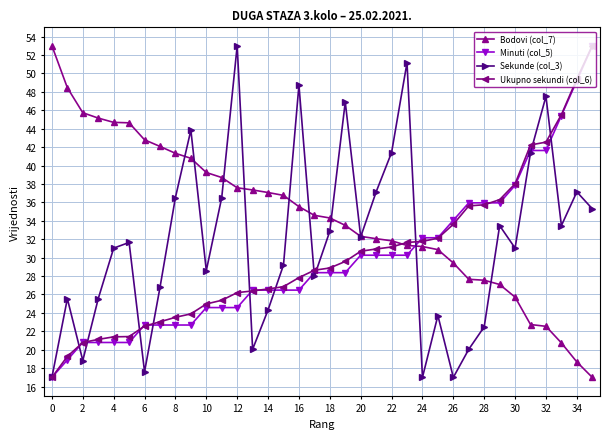

What is the highest value of the Ukupno sekundi (col_6) series?

53.0